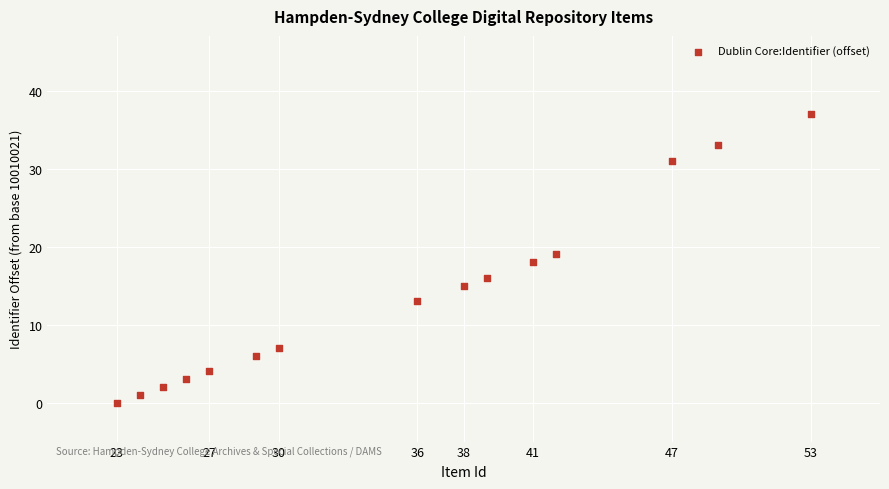

What is the range of Y values (max minus min)?

37